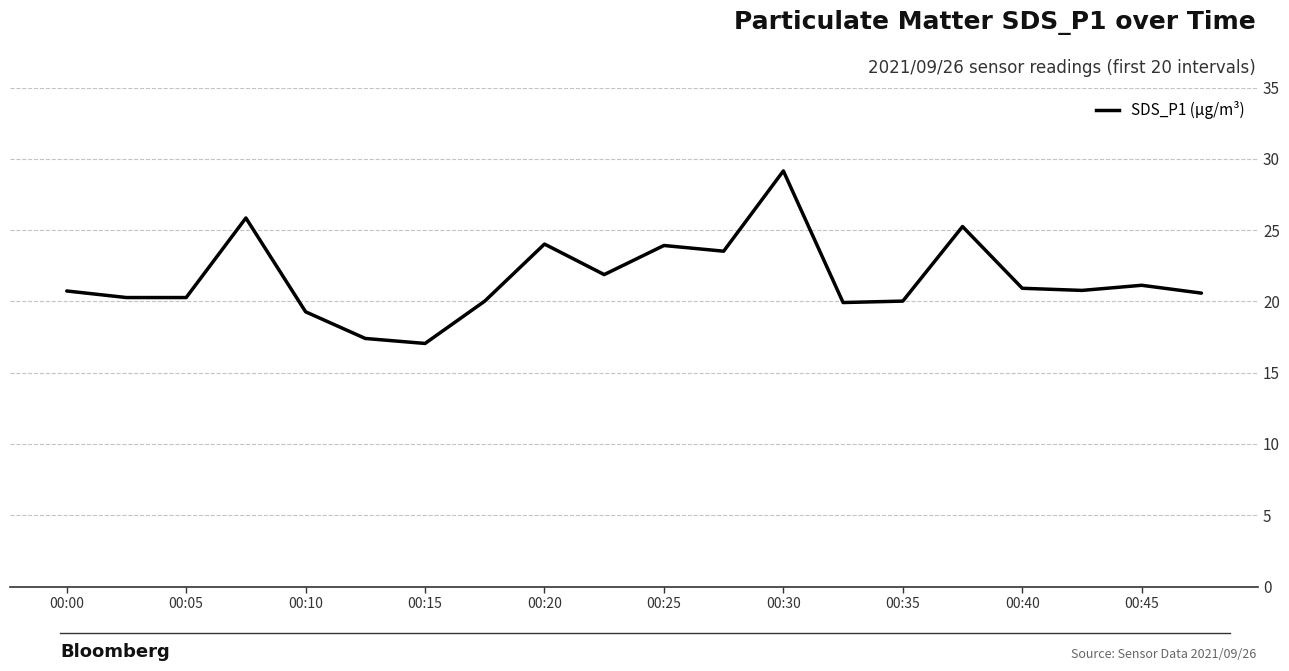

How many categories are shown in the chart?

20